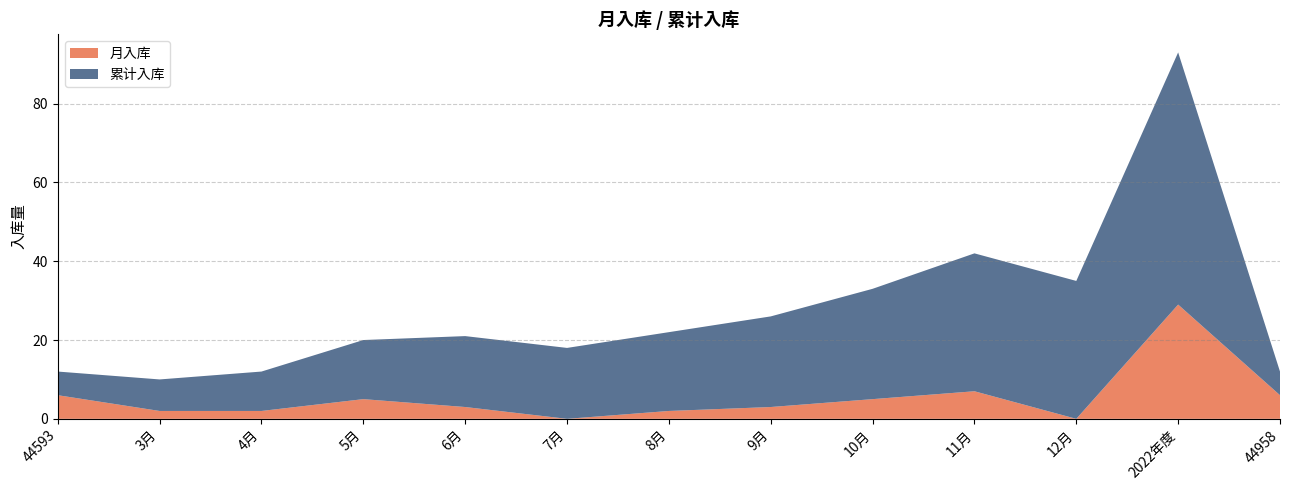

Reading left to right, extract all data points from this chart.

月入库: 6	2	2	5	3	0	2	3	5	7	0	29	6
累计入库: 6	8	10	15	18	18	20	23	28	35	35	64	6